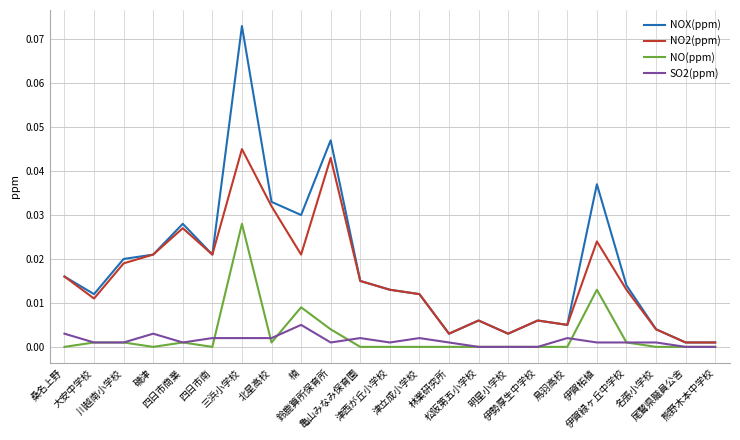

True or false: SO2(ppm) and NO2(ppm) intersect in this chart.

False